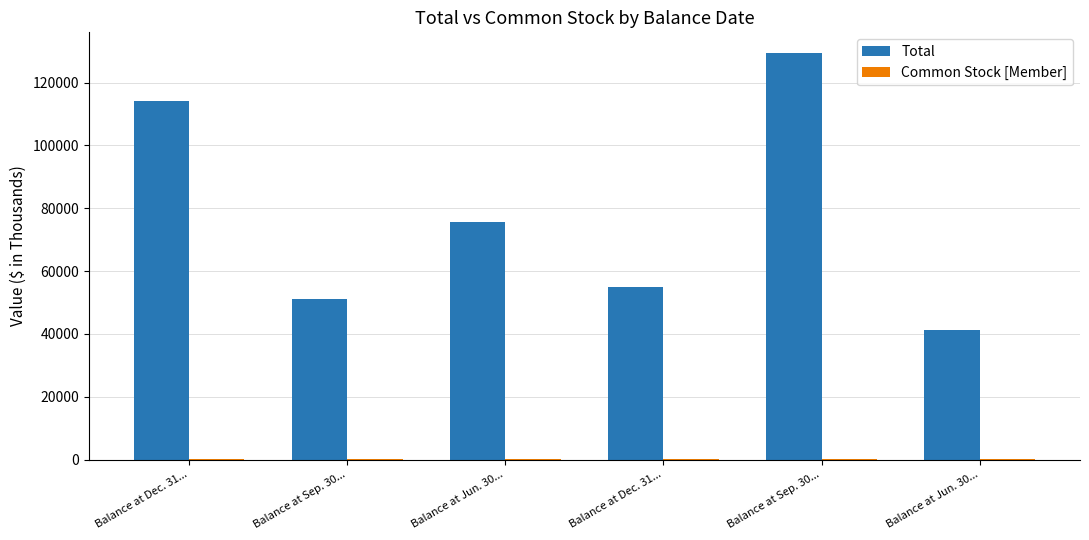

Which category has the lowest value in the Total series?

Balance at Jun. 30...